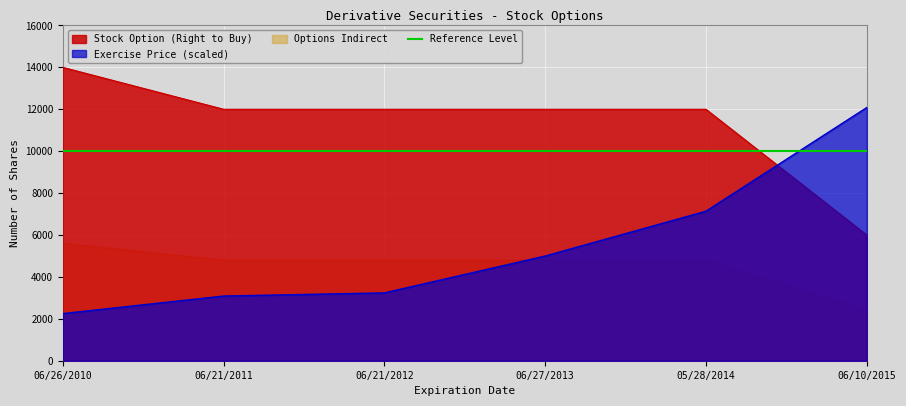

What is the change in value from 06/26/2010 to 05/28/2014?

-2000